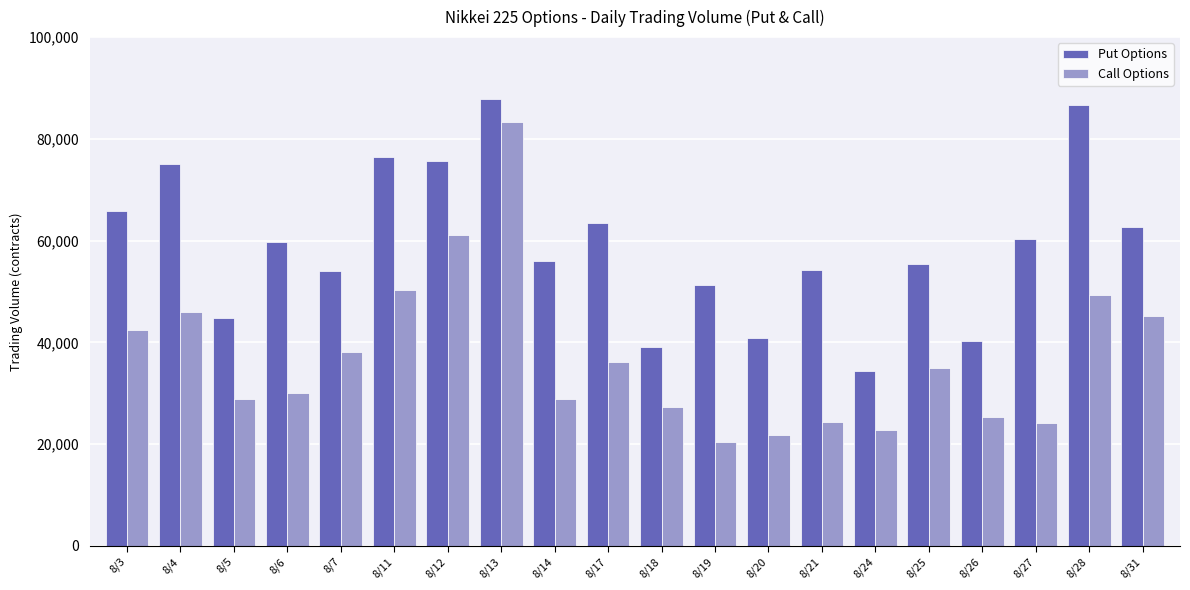

What is the difference between the second highest and second lowest values in the Put Options series?

47581